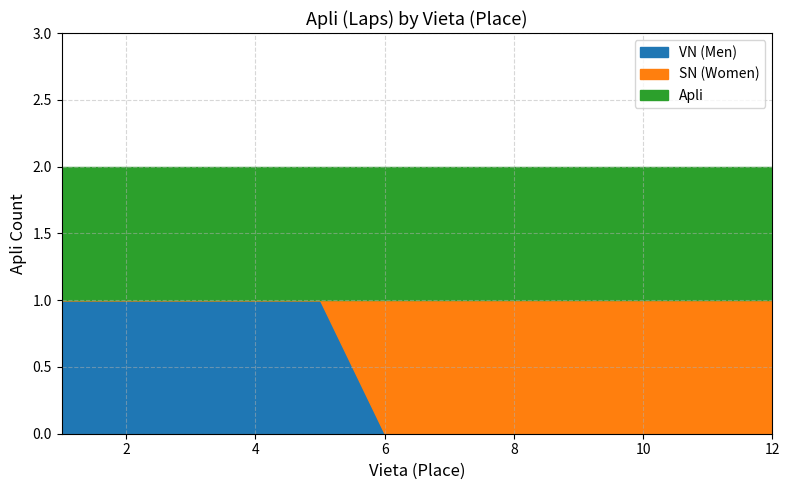

At 10, list the series in order from smallest to largest.

VN (Men), SN (Women), Apli